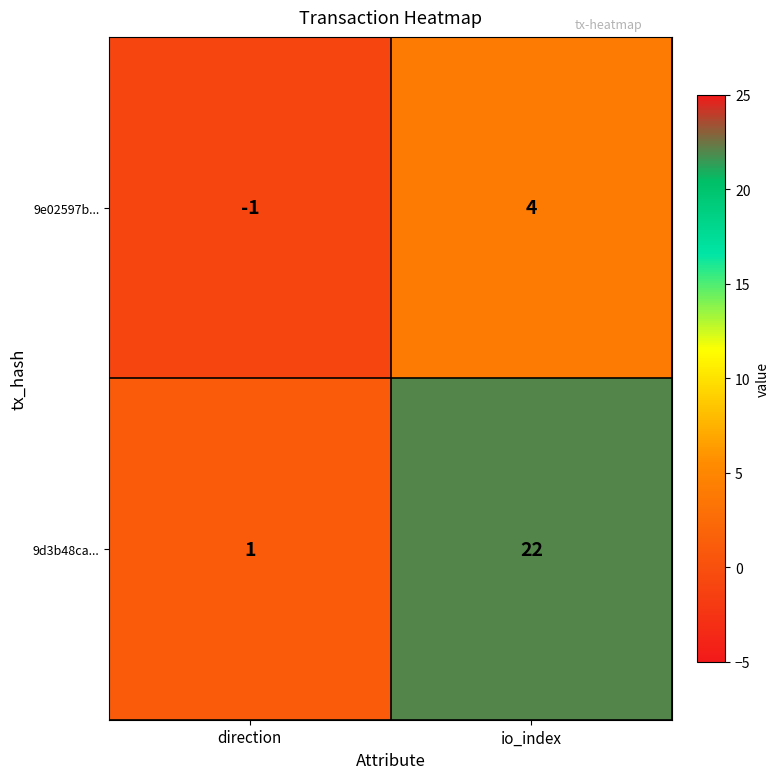

Reading right to left, list all the values displayed in this chart.

9e02597b...: 4	-1
9d3b48ca...: 22	1